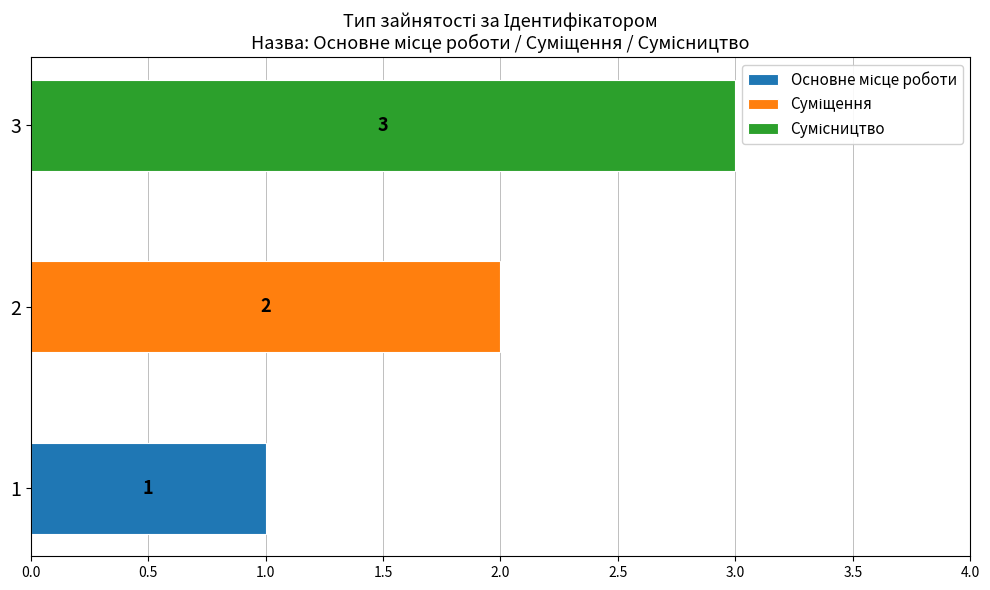

Reading left to right, list all the values displayed in this chart.

1	2	3